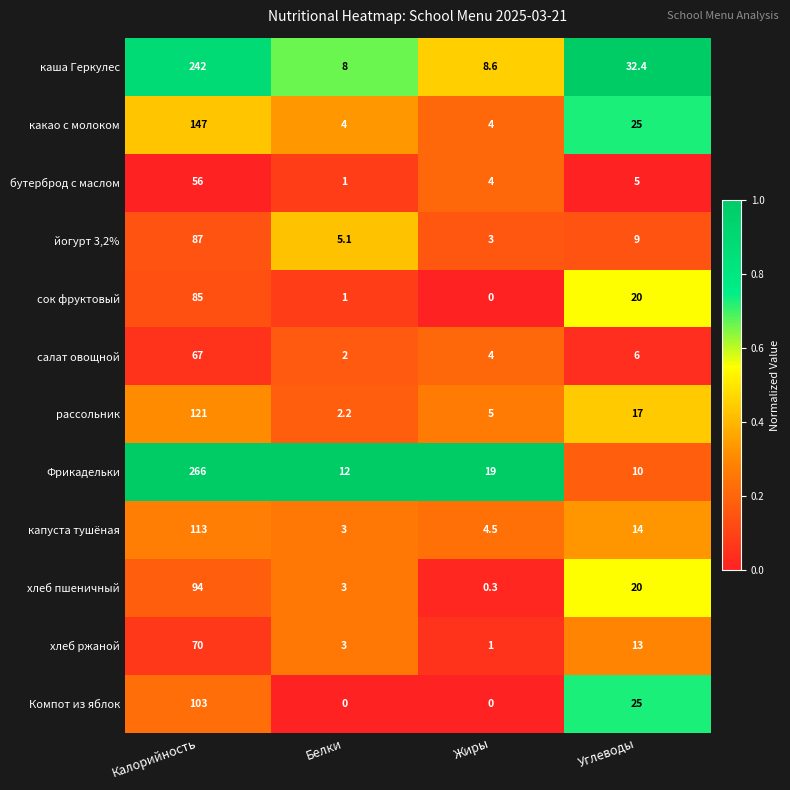

True or false: Компот из яблок has a value of 25.0 at Углеводы.

True